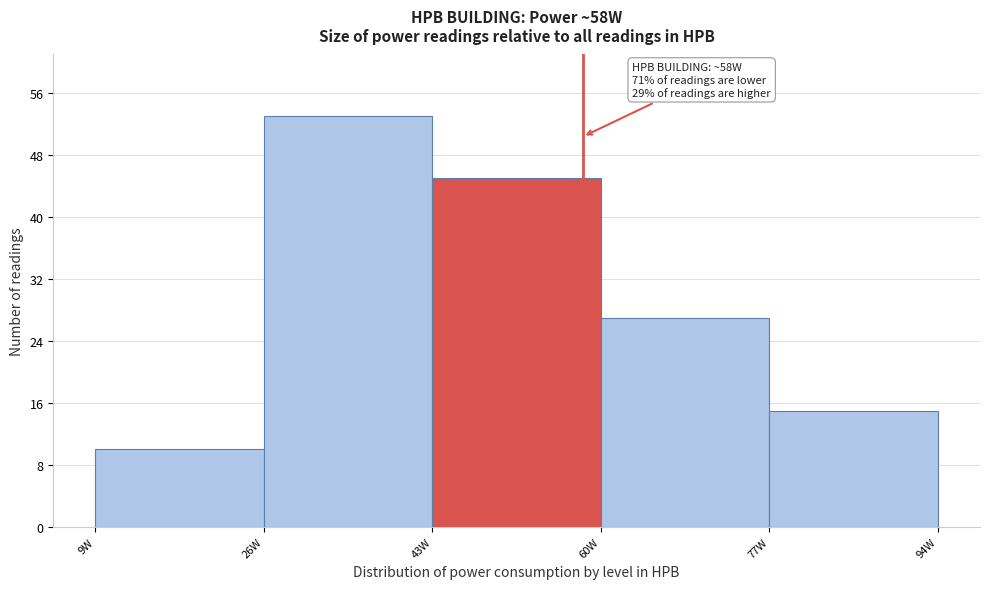

Which range on the x-axis has the tallest bar?

26 to 43